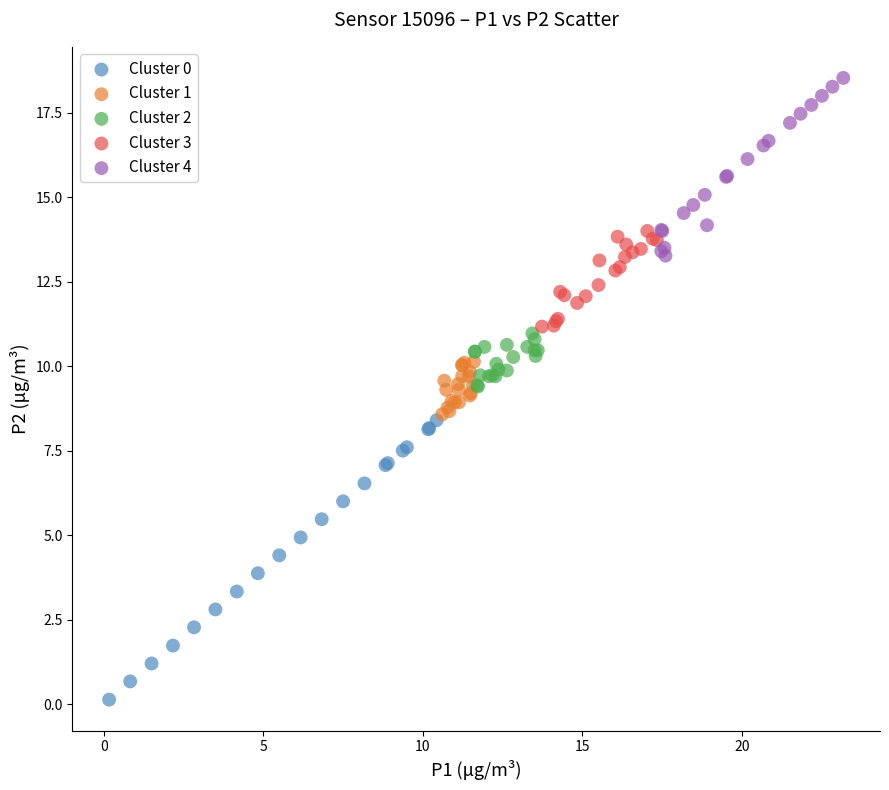

Which series has the largest Y range (max minus min)?

Cluster 0